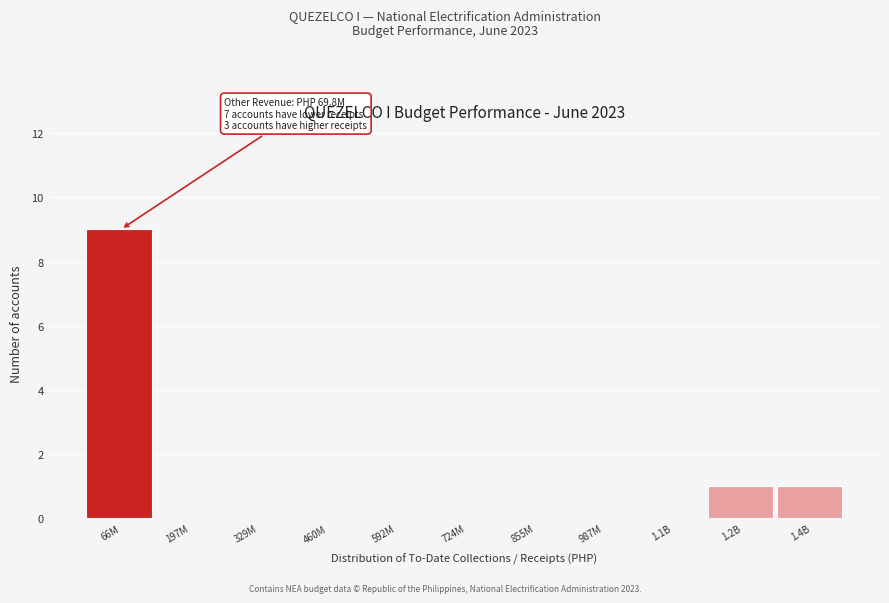

Reading left to right, what are all the values shown in this chart?

66M=9	197M=0	329M=0	460M=0	592M=0	724M=0	855M=0	987M=0	1.1B=0	1.2B=1	1.4B=1